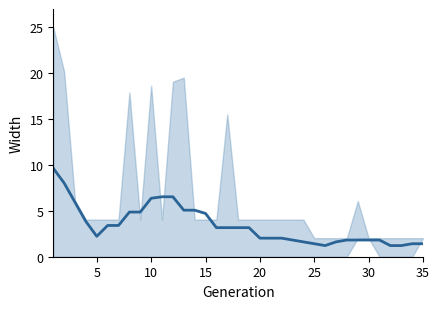

Is this an area chart (filled region under the line)?

No